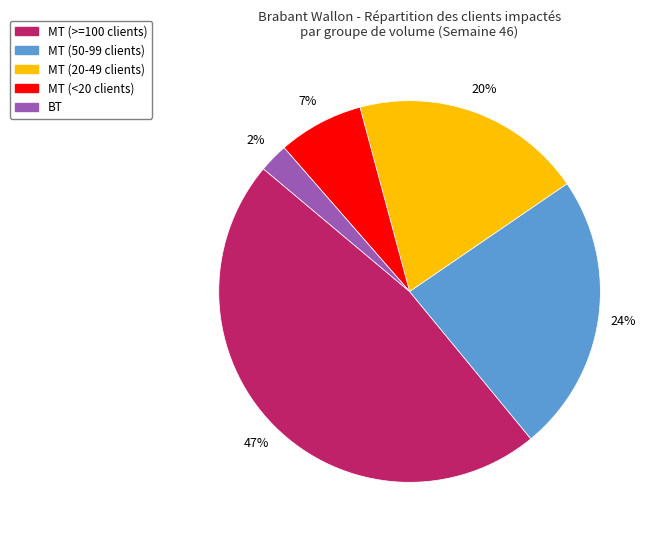

To the nearest percent, what is the average slice percentage?

20%